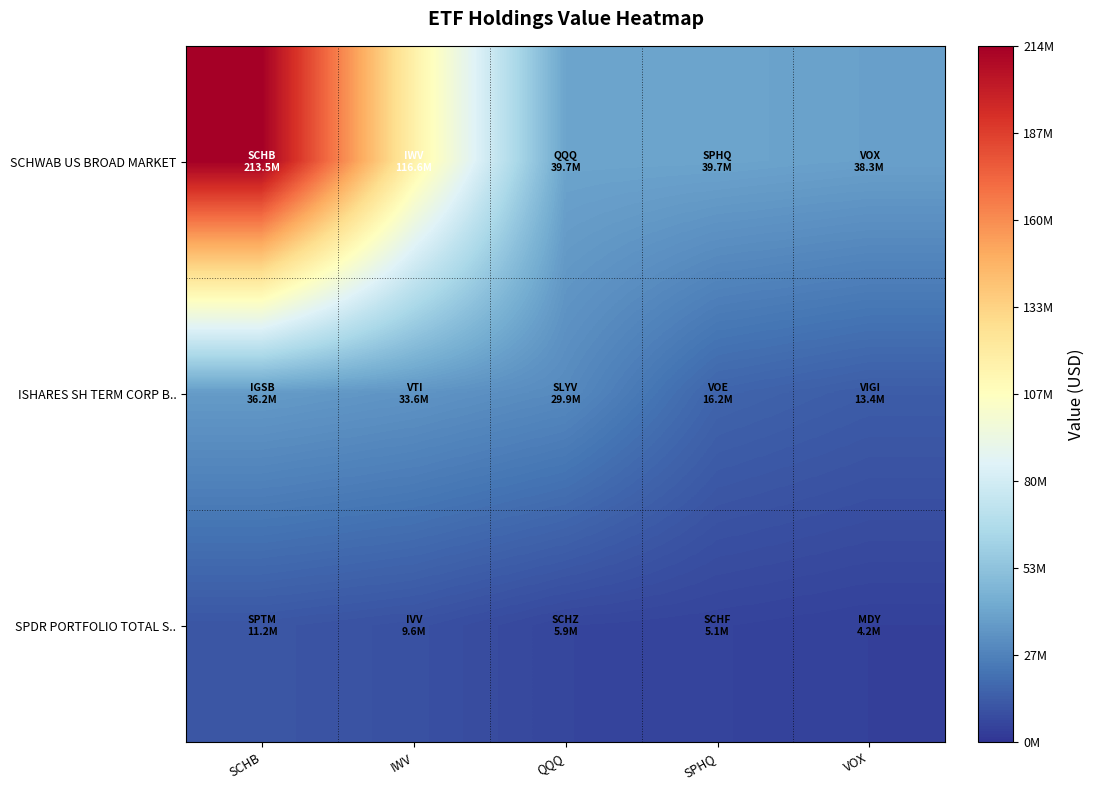

What is the difference between the highest and lowest values at SCHB?

202317000